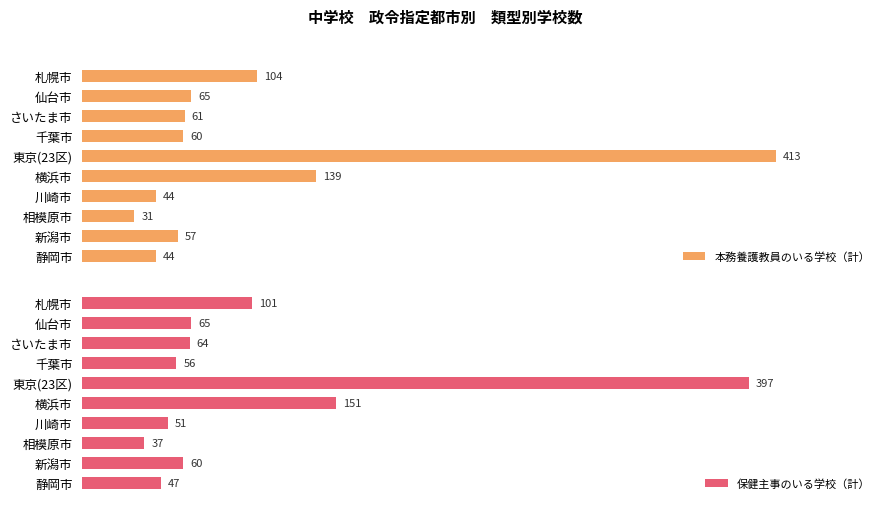

What is the smallest value displayed?

31